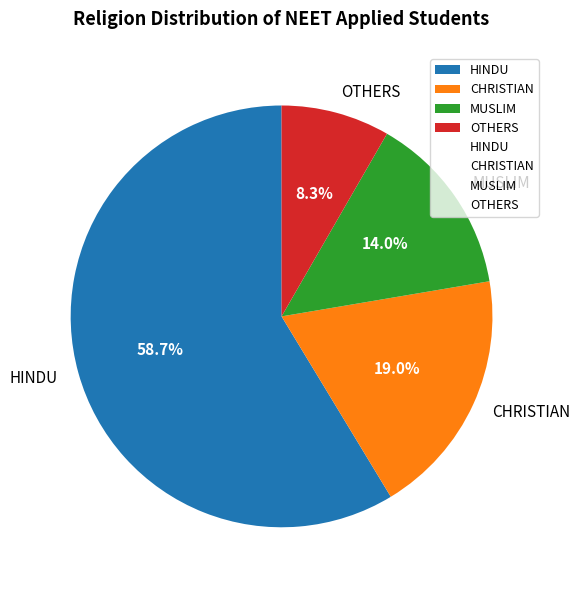

Is there a majority slice in this chart?

Yes